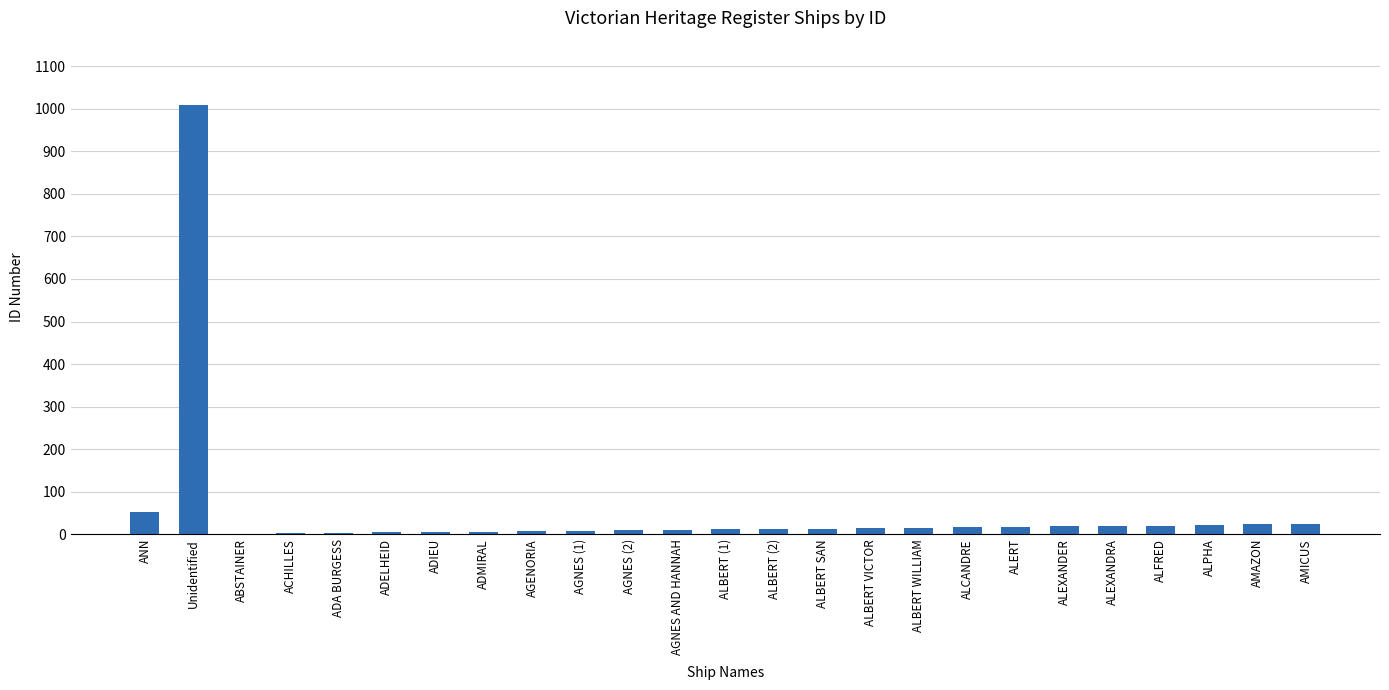

True or false: the data shows 7 at AGENORIA.

True